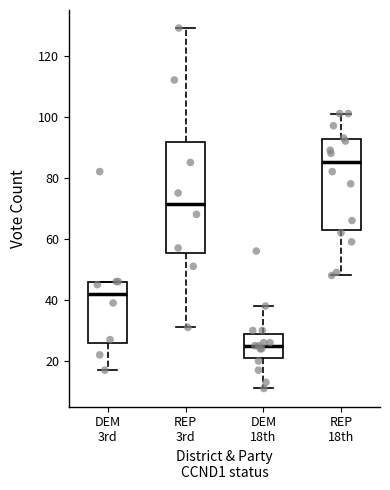

Which box's median line is the lowest?

DEM 18th